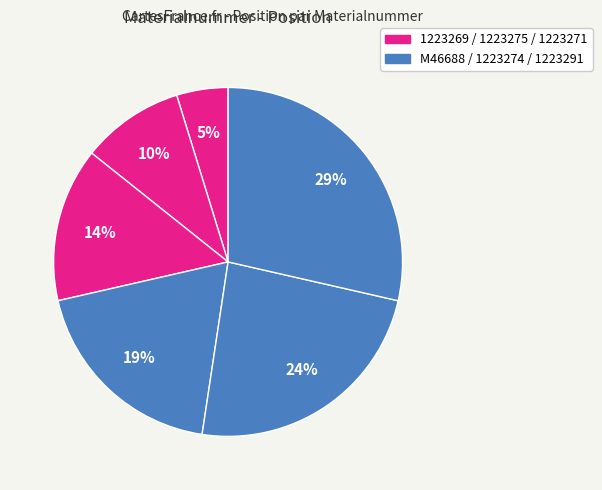

To the nearest percent, what is the average slice percentage?

17%